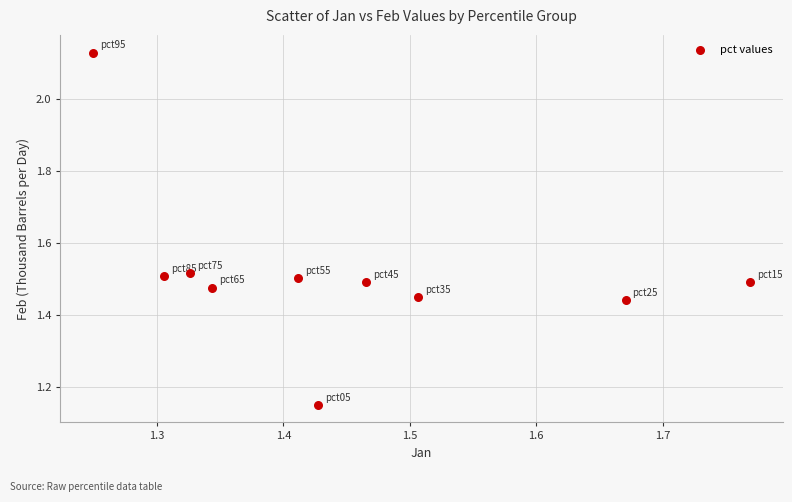

What is the range of X values (max minus min)?

0.5